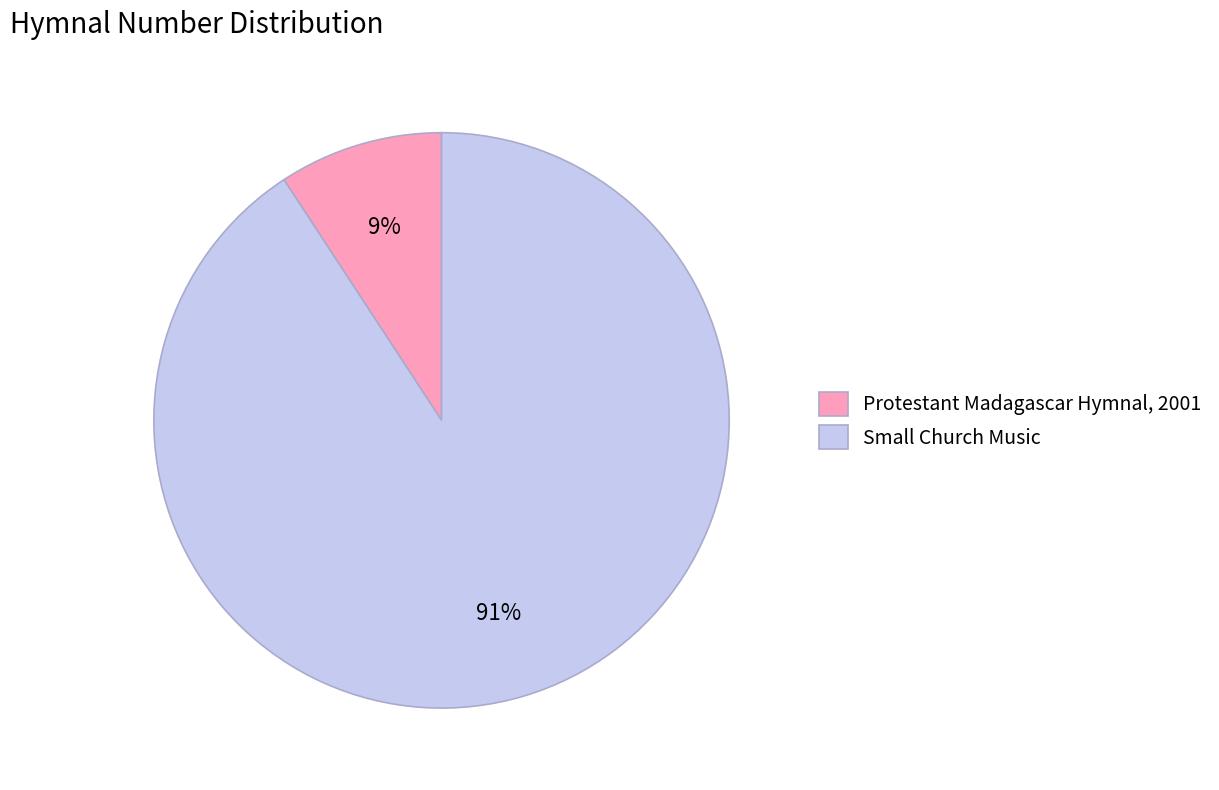

What percentage is the Protestant Madagascar Hymnal, 2001 slice, to the nearest percent?

9%